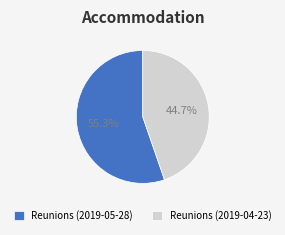

True or false: Reunions (2019-05-28) accounts for 46% of the total.

False